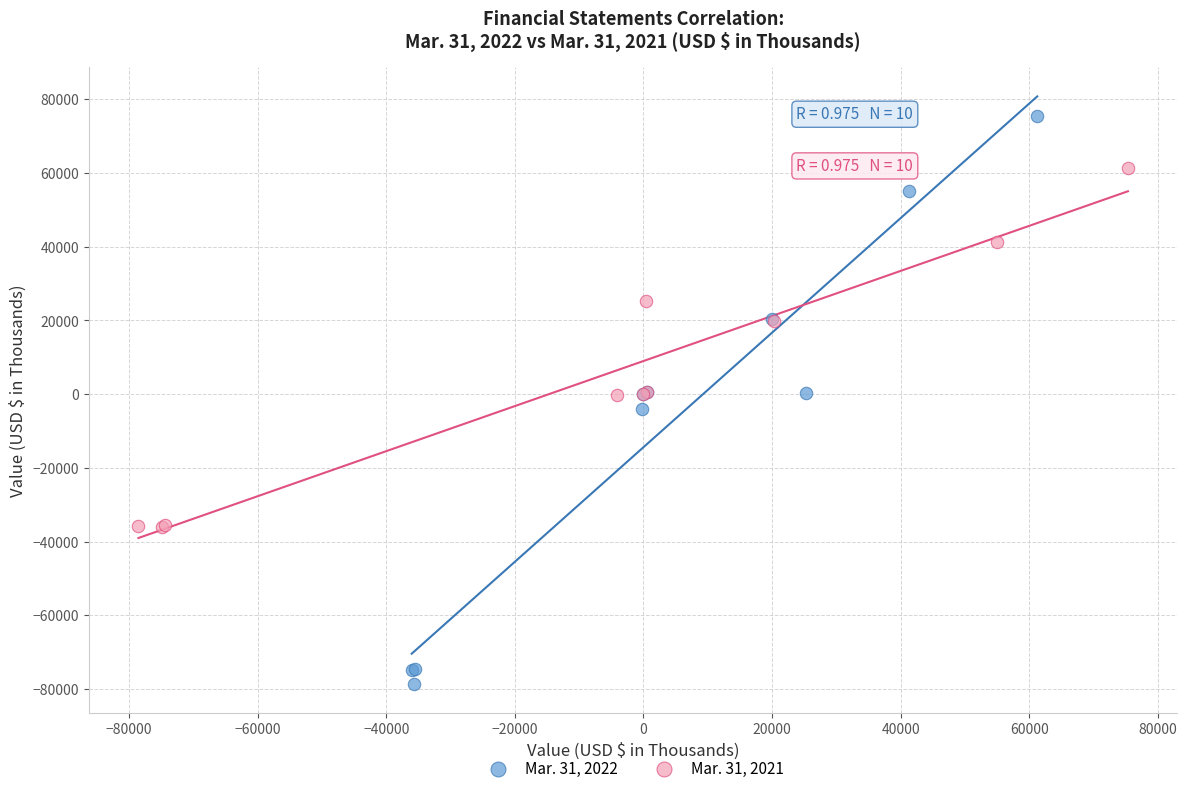

Which series has the largest Y range (max minus min)?

Mar. 31, 2022